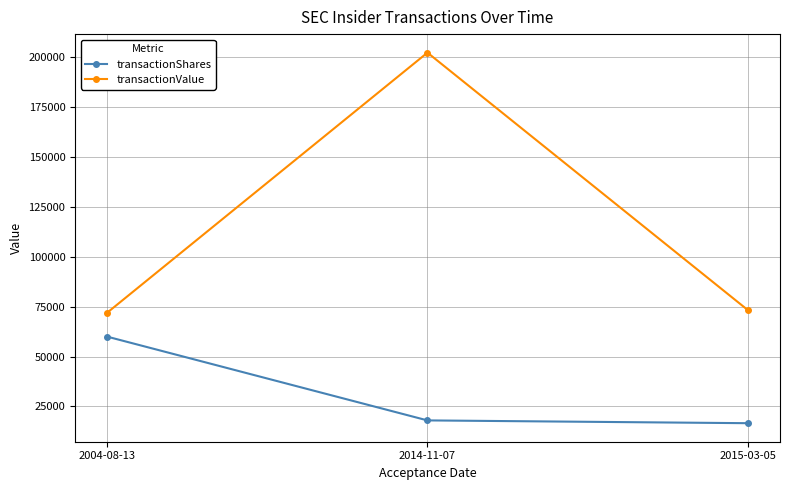

Reading right to left, list all the values displayed in this chart.

transactionShares: 2015-03-05=16600	2014-11-07=18000	2004-08-13=60000
transactionValue: 2015-03-05=73372	2014-11-07=202410	2004-08-13=72000